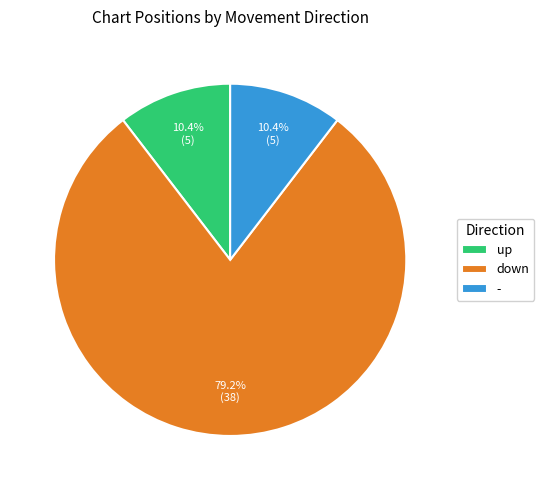

Does - represent more than half of the total?

No